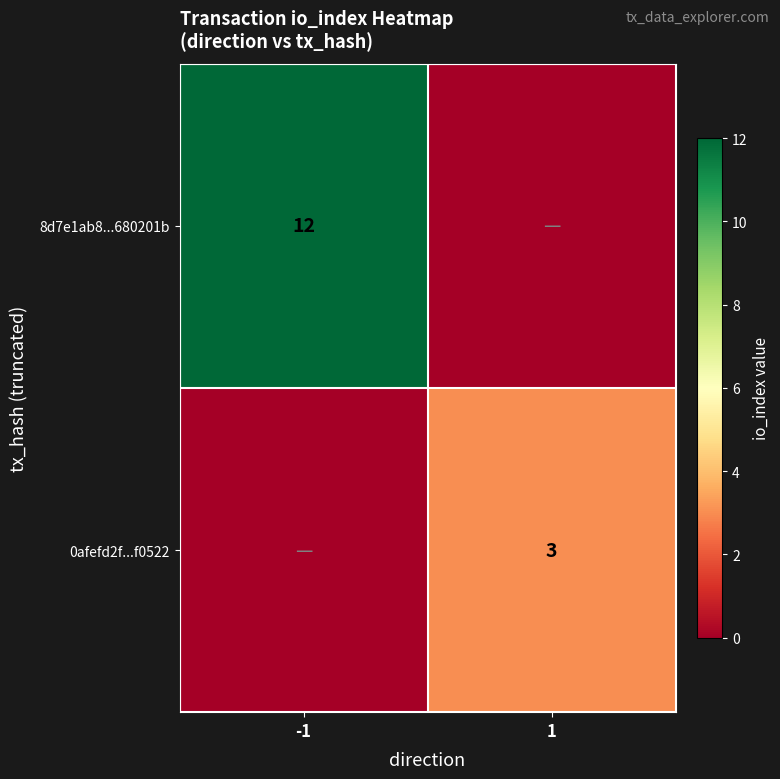

The 0afefd2f...f0522 series shows 2 at 1. True or false?

False